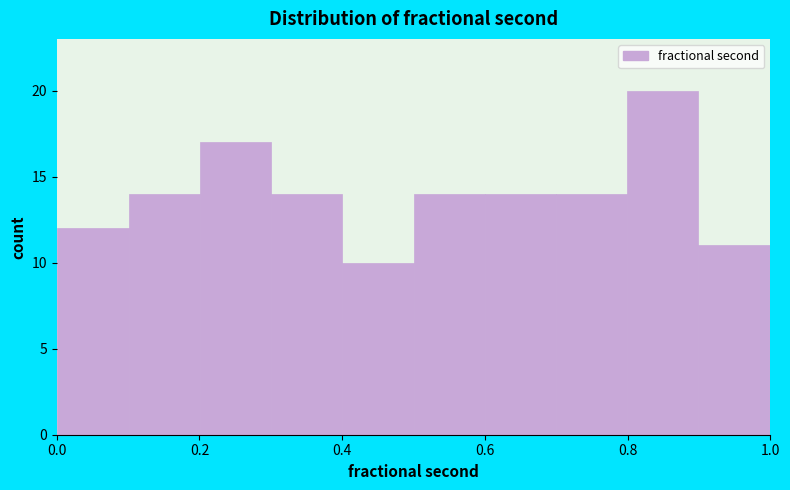

How tall is the bar that spans 0.1 to 0.2 on the x-axis? Neither the bar edges nor the heights are printed on the chart, so give them approximately, as read against the axes.

14